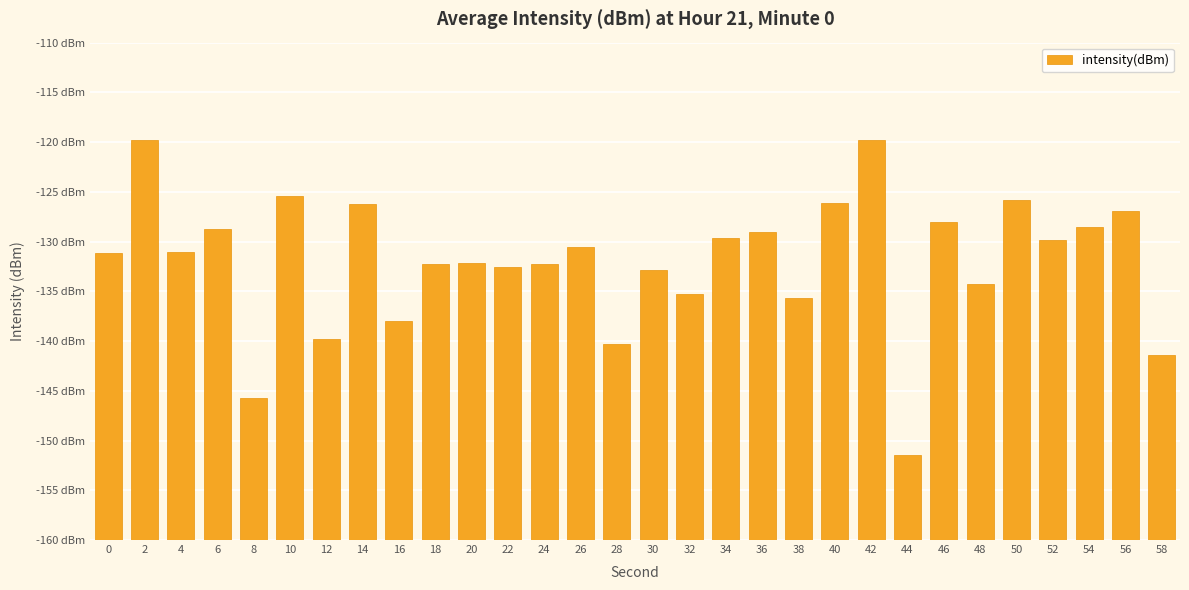

Reading left to right, extract all data points from this chart.

28.8	40.3	28.9	31.2	14.3	34.6	20.2	33.8	22.0	27.7	27.8	27.5	27.7	29.5	19.7	27.2	24.8	30.4	31.0	24.4	33.8	40.2	8.5	31.9	25.8	34.2	30.2	31.4	33.1	18.6